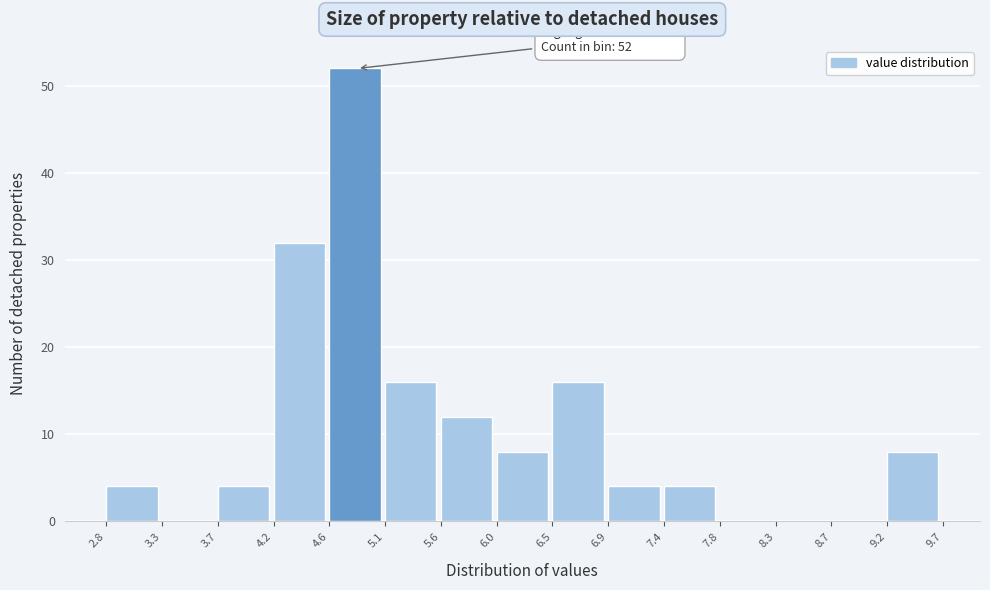

Over which range of the x-axis is the bar tallest?

4.6 to 5.1